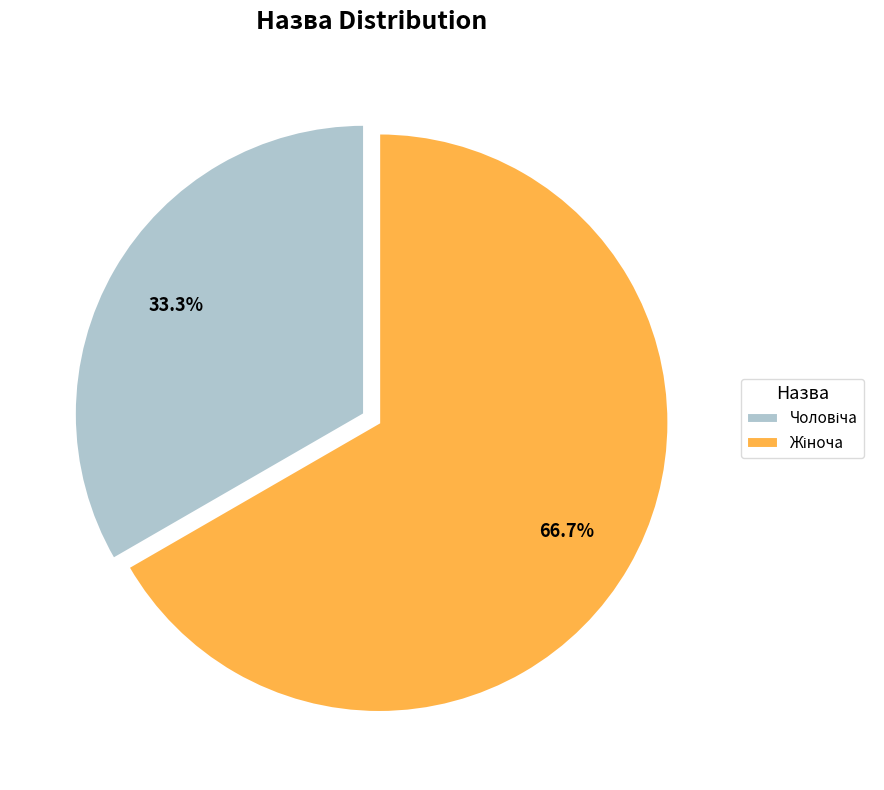

To the nearest percent, what is the average slice percentage?

50%